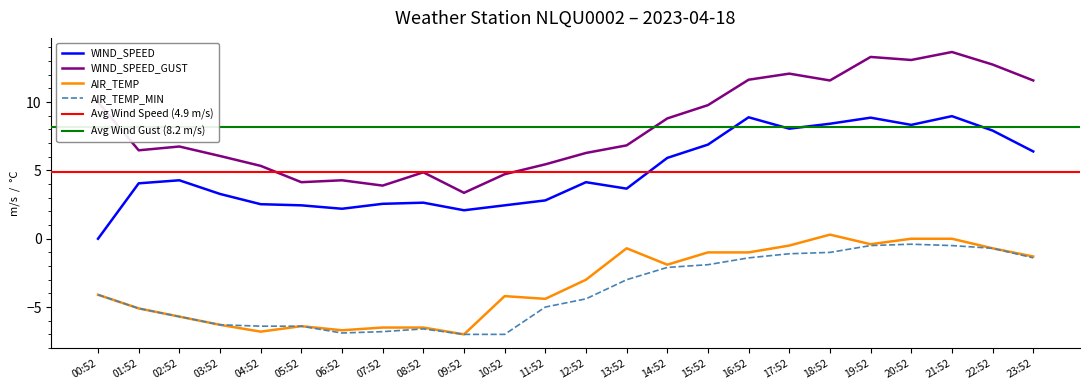

What is the maximum value for AIR_TEMP_MIN?

-0.4